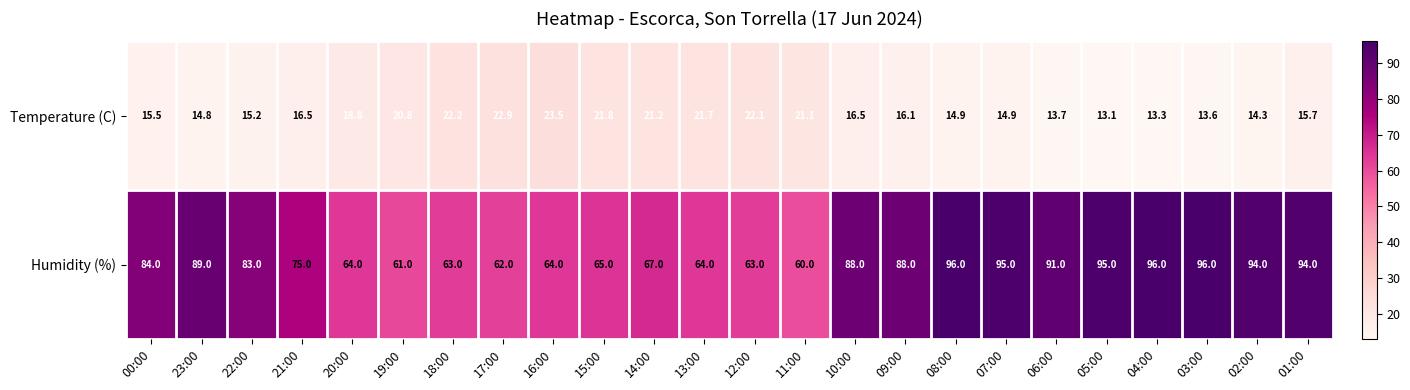

Between 02:00 and 01:00, which series saw the biggest shift?

Temperature (C)